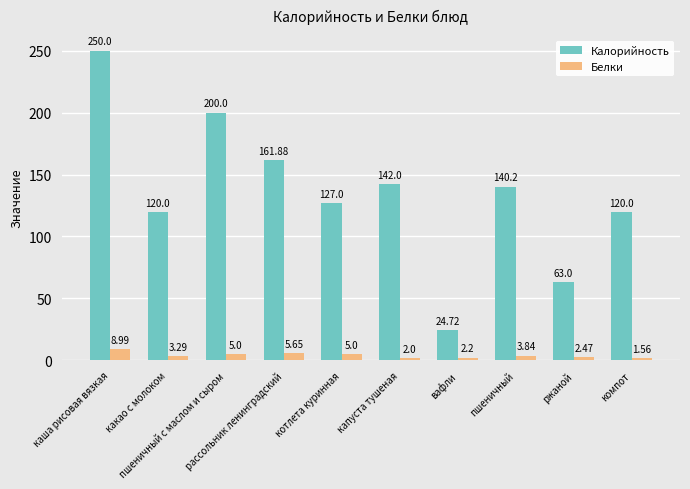

What is the maximum value for Белки?

9.0